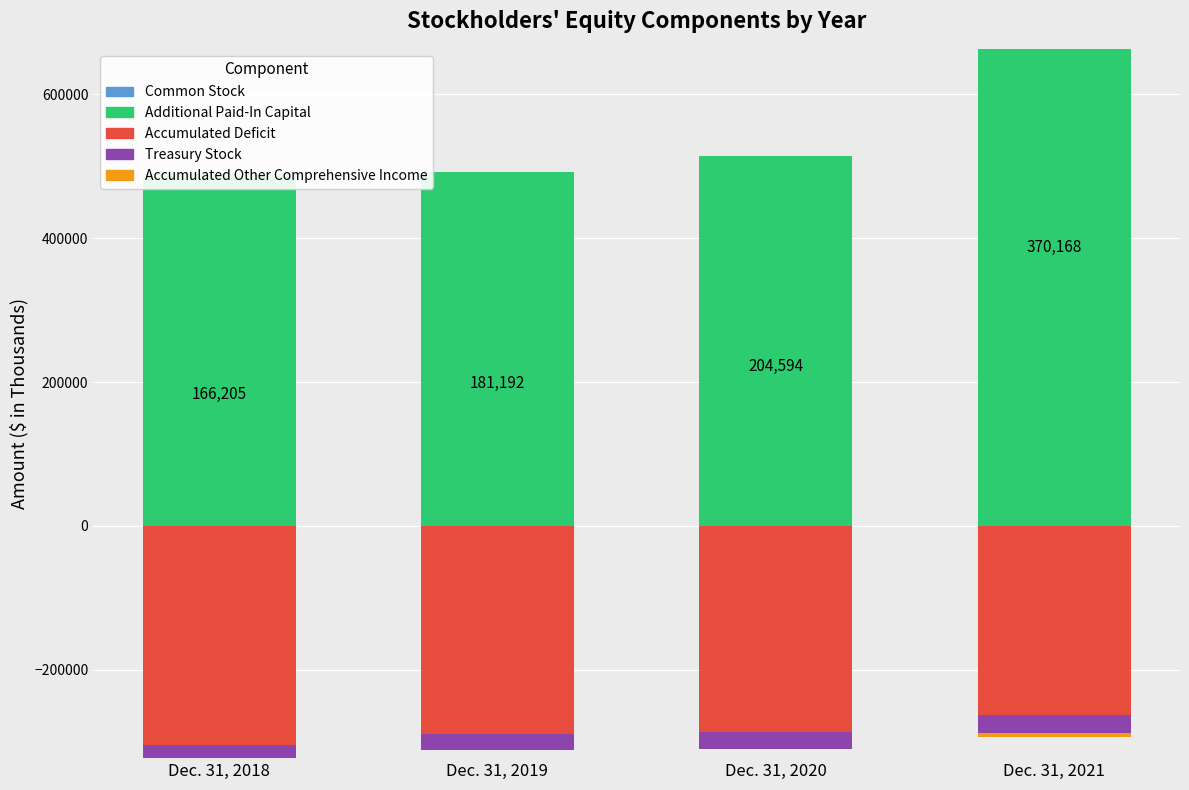

Which has a higher value, Dec. 31, 2019 or Dec. 31, 2021?

Dec. 31, 2021